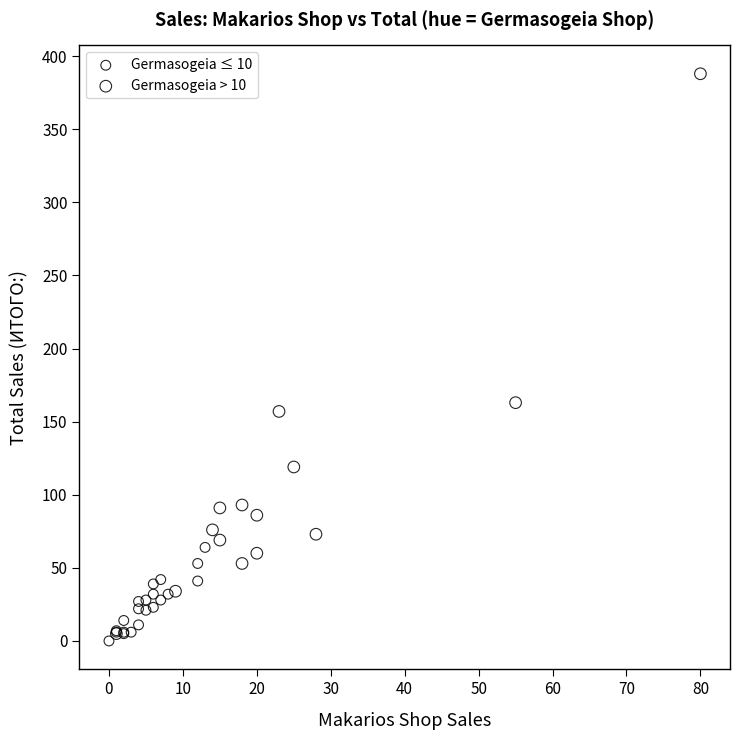

What are all the series names shown in the legend?

Germasogeia ≤ 10, Germasogeia > 10